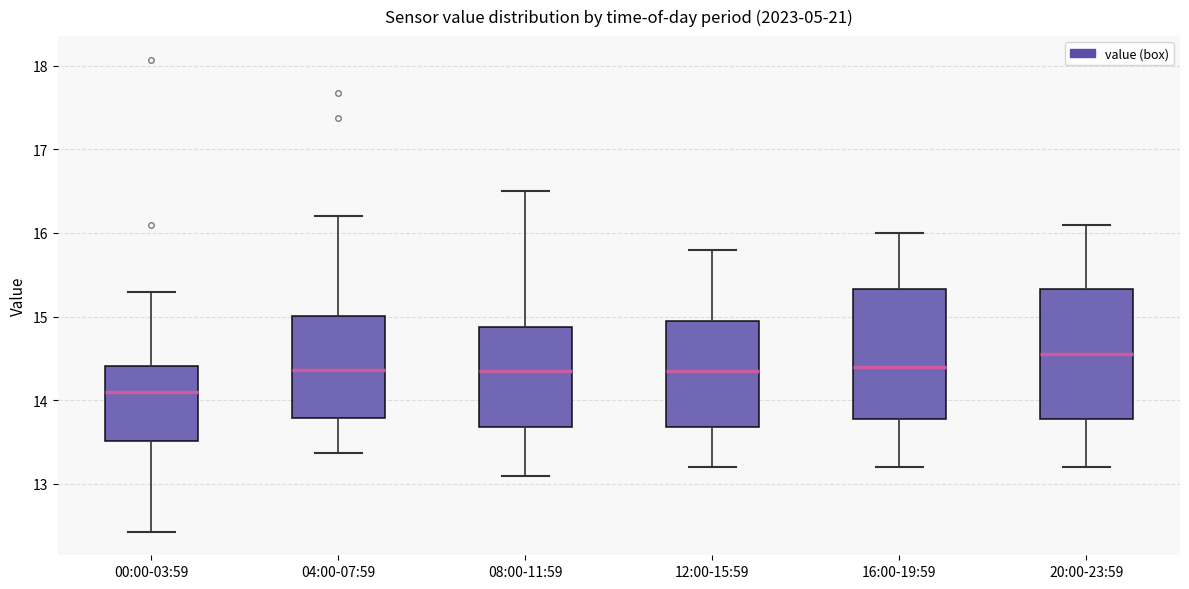

Which box has the highest median line?

20:00-23:59